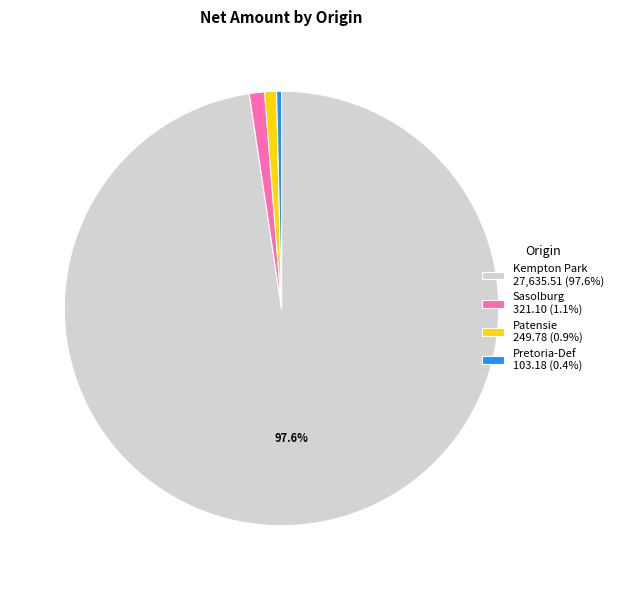

To the nearest percent, what percentage of the pie is Kempton Park?

98%